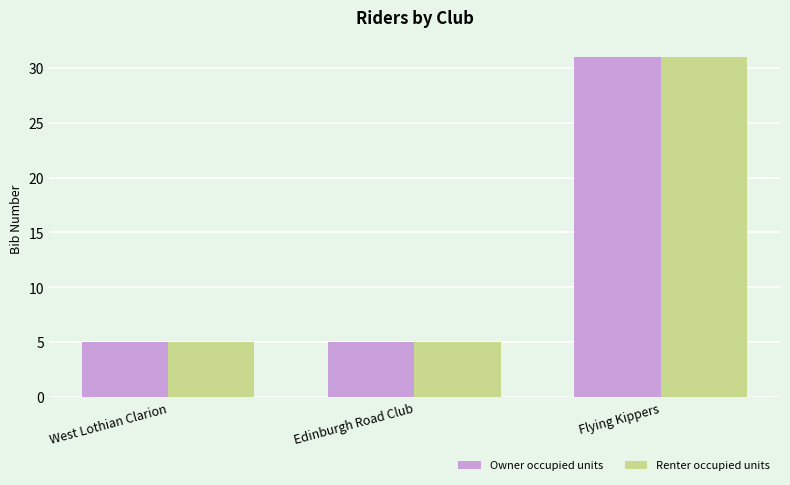

What is the approximate value of Renter occupied units at Edinburgh Road Club?

5